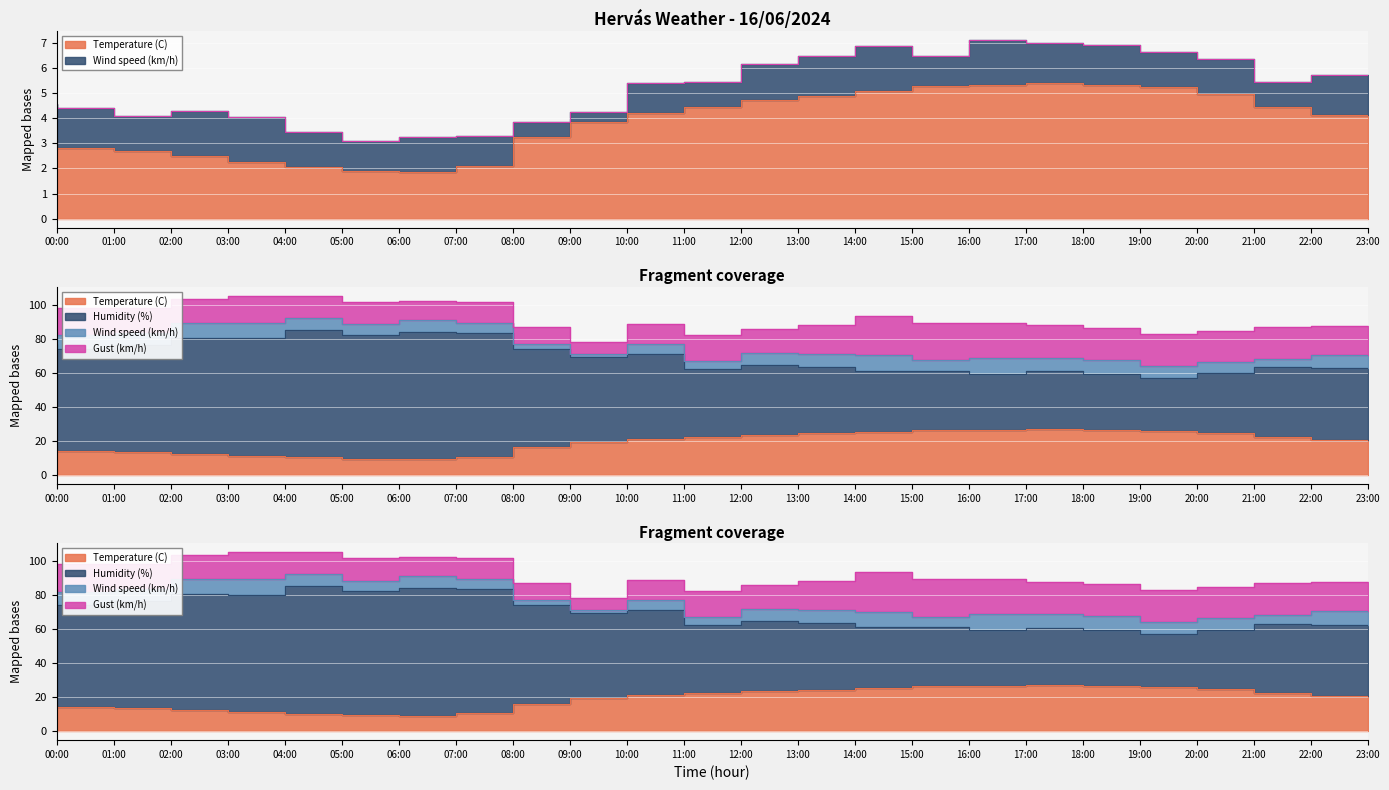

Which has a higher value, 20:00 or 15:00?

20:00